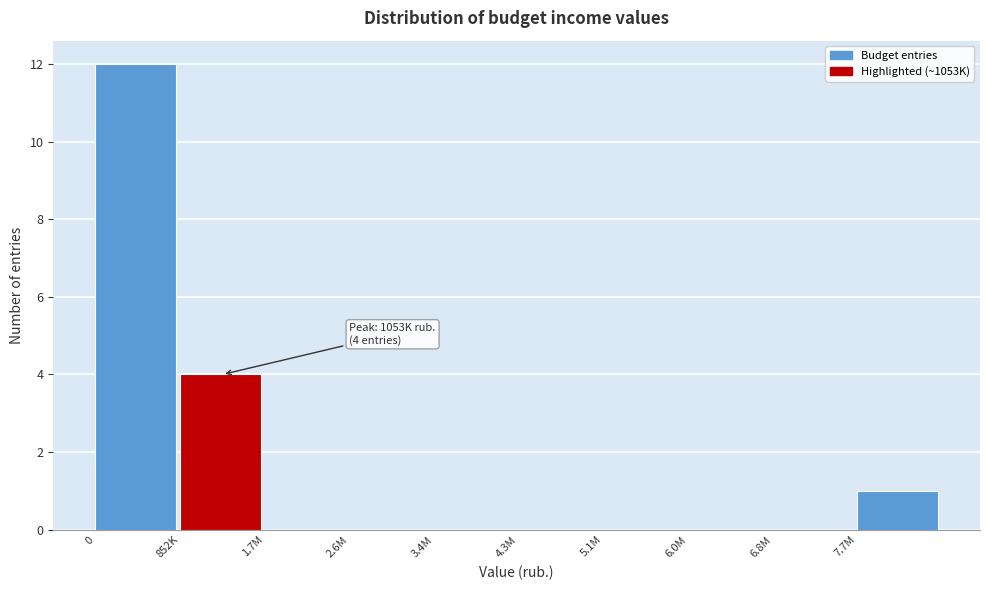

Reading left to right, list all the values displayed in this chart.

0=12	852K=4	1.7M=0	2.6M=0	3.4M=0	4.3M=0	5.1M=0	6.0M=0	6.8M=0	7.7M=1